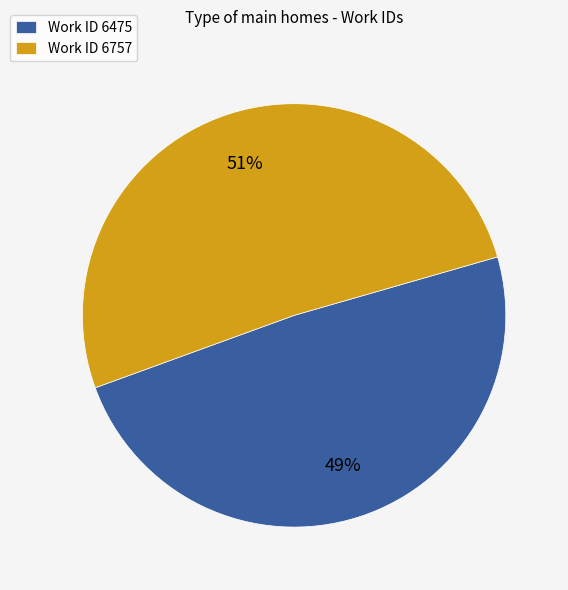

Is the sum of Work ID 6757 and Work ID 6475 greater than half?

Yes